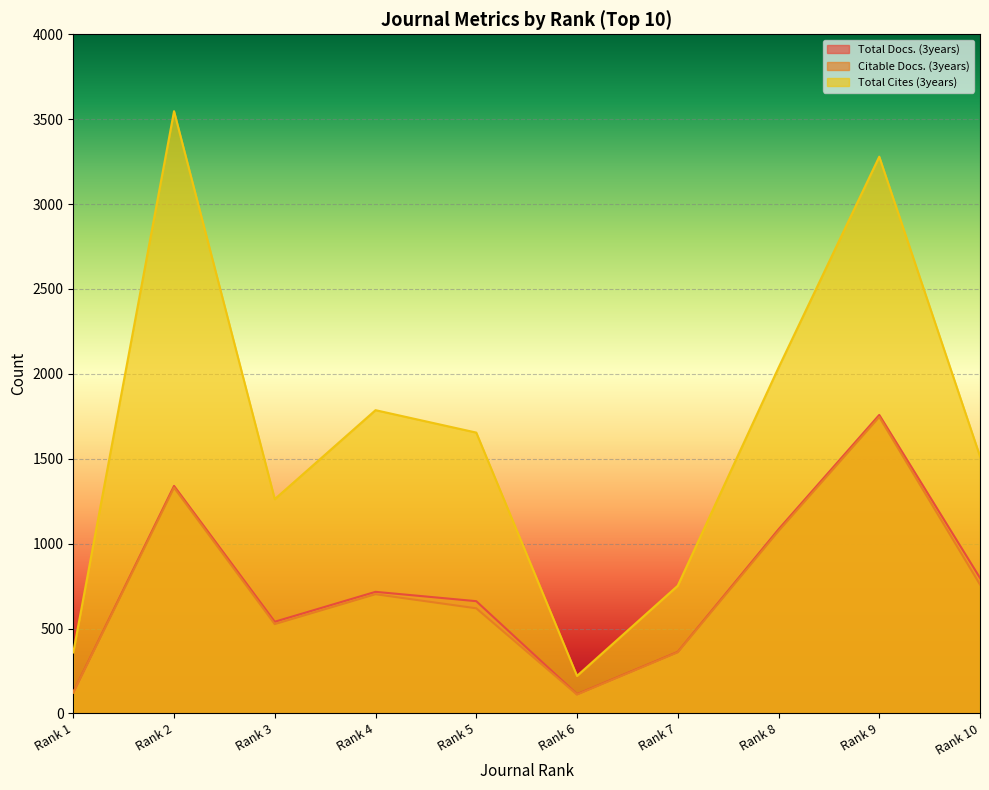

What are all the series names shown in the legend?

Total Docs. (3years), Citable Docs. (3years), Total Cites (3years)